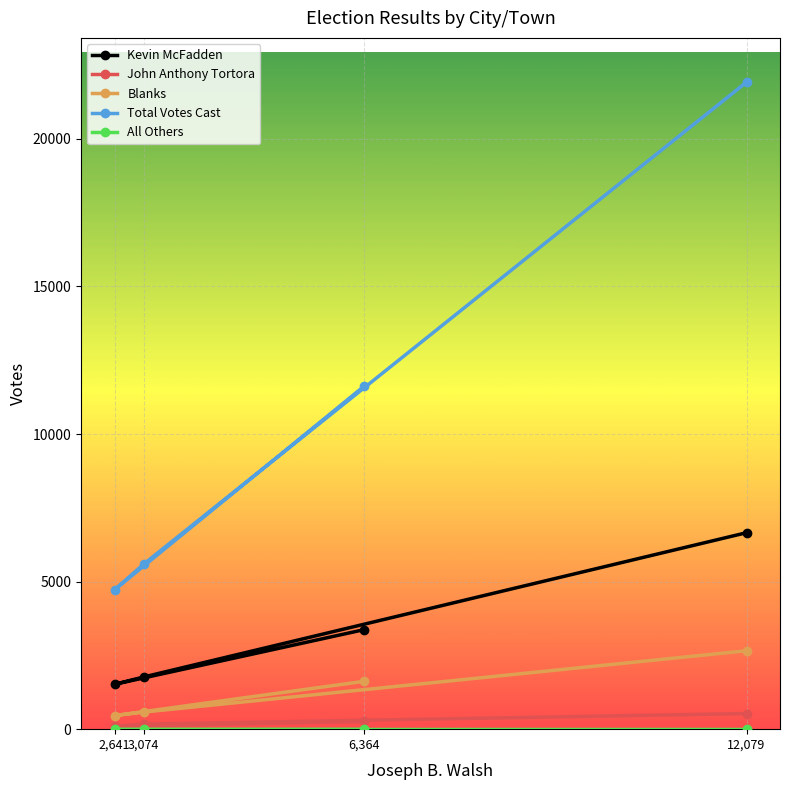

How many lines are shown in the chart?

5